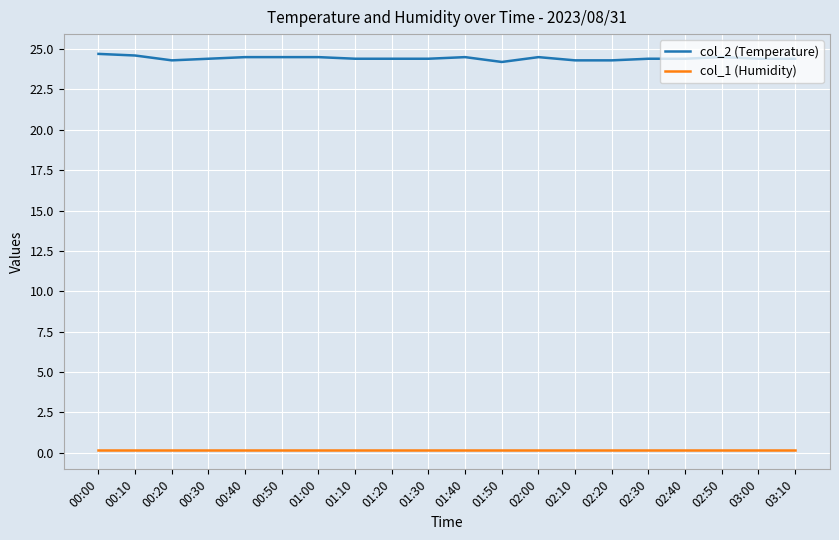

Rank the series by their average value, from lowest to highest.

col_1 (Humidity), col_2 (Temperature)